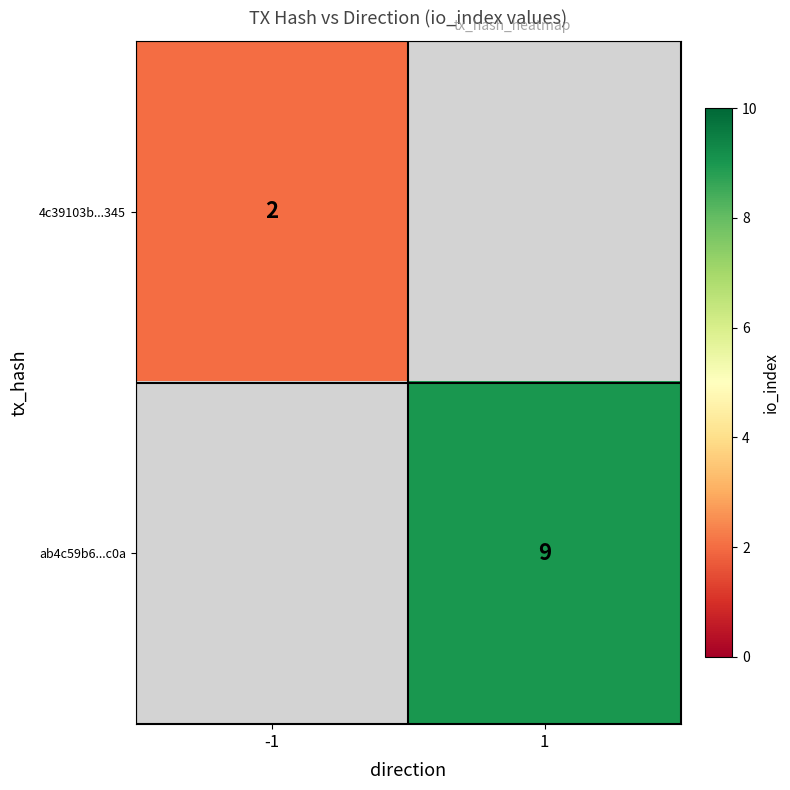

Is it true that ab4c59b6...c0a equals 12 at 1?

False